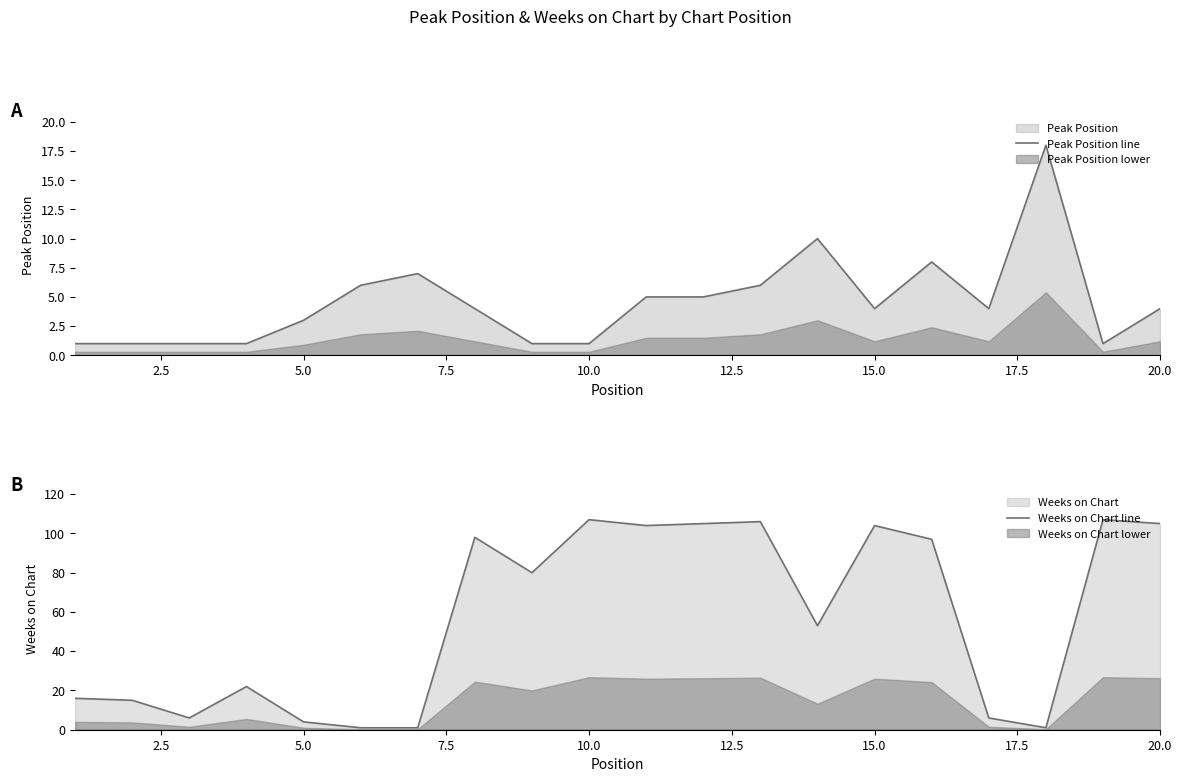

The value of Peak Position line at 20.0 is 4. True or false?

True